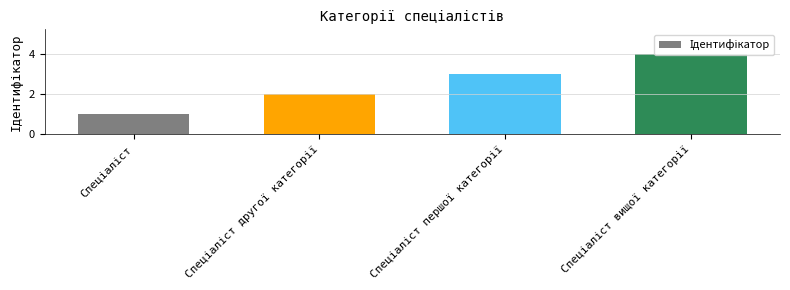

What is the greatest value displayed?

4